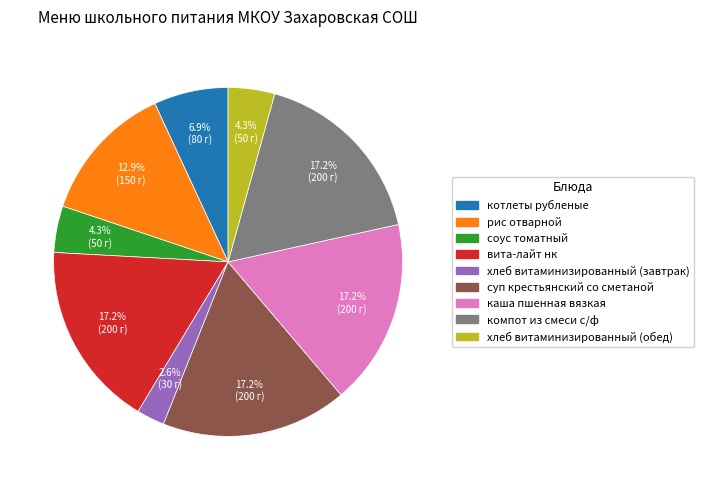

To the nearest percent, what percentage of the pie is соус томатный?

4%